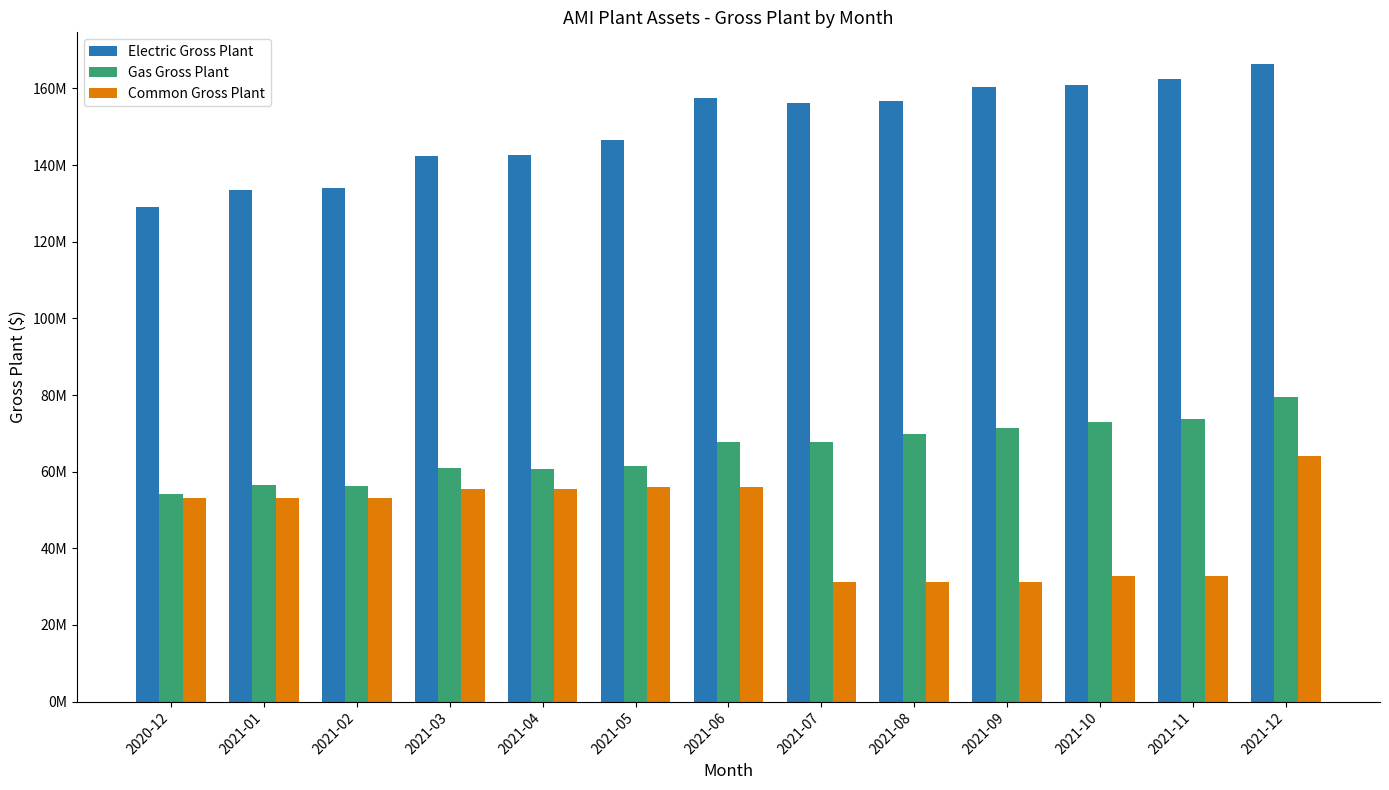

What is the label of the 5th bar from the left?

2021-04